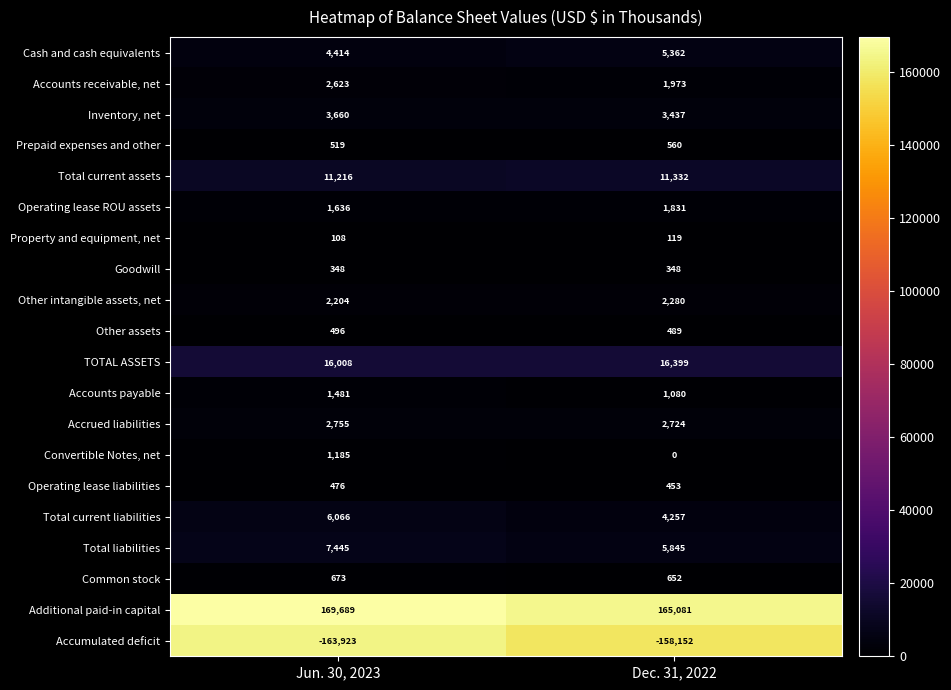

Which series has the largest total across all categories?

Additional paid-in capital